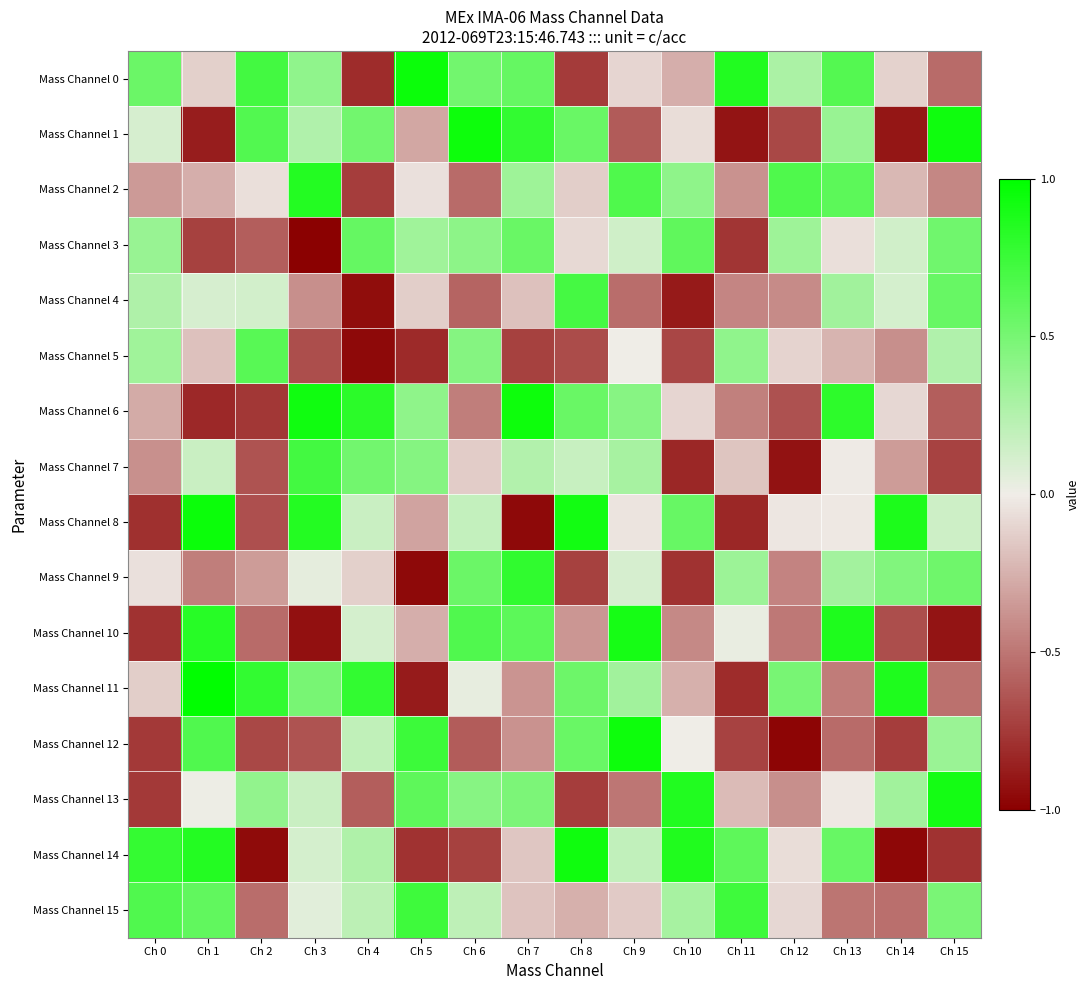

What is the greatest value displayed?

1.0